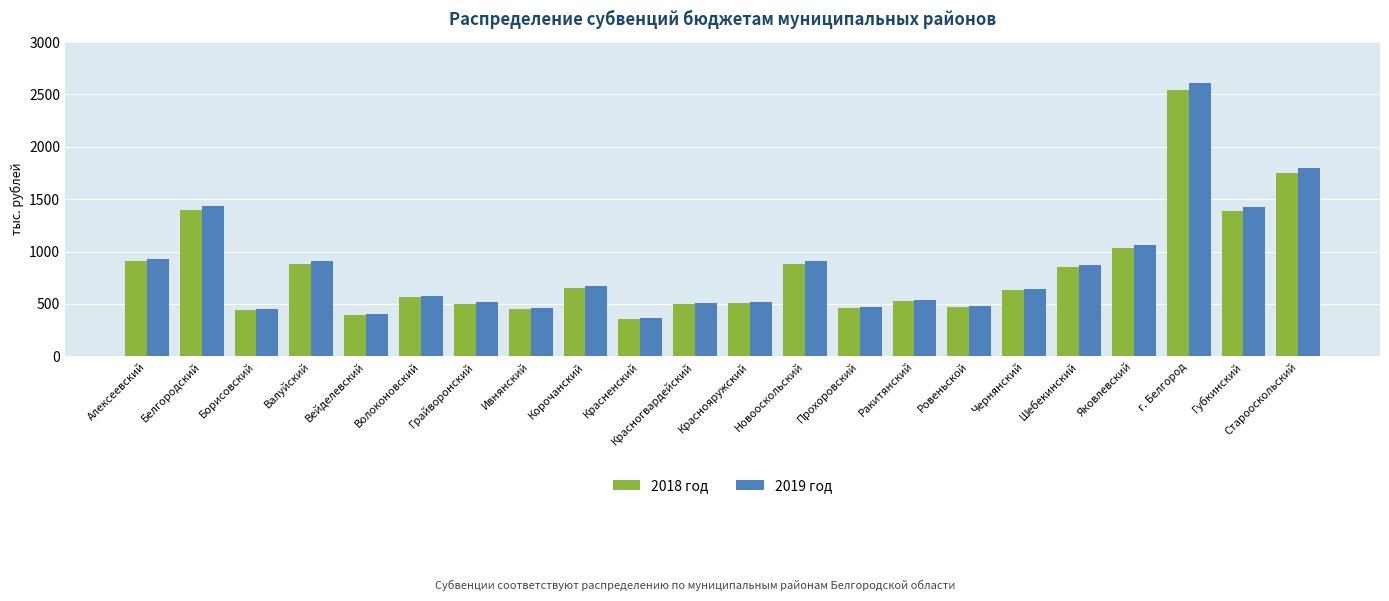

Which series changed the most between Алексеевский and Красногвардейский?

2019 год